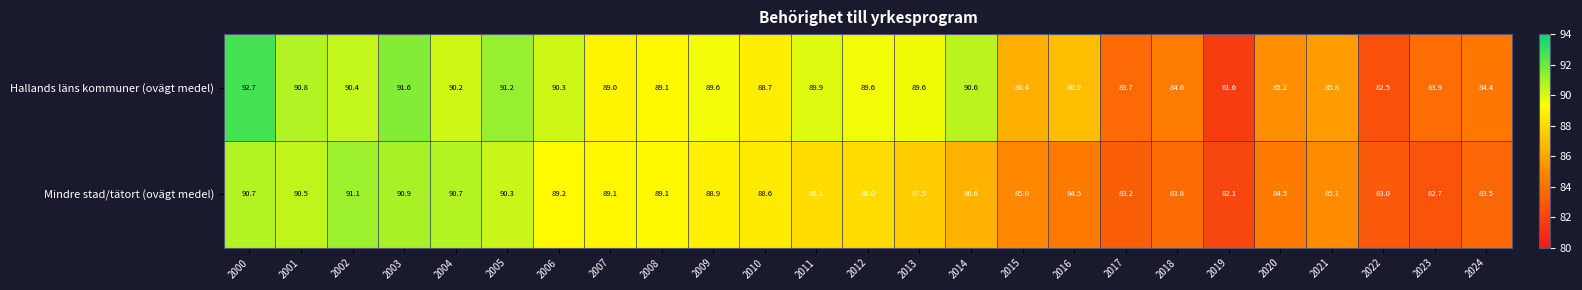

What is the sum of the Hallands läns kommuner (ovägt medel) values at 2021 and 2005?

177.0